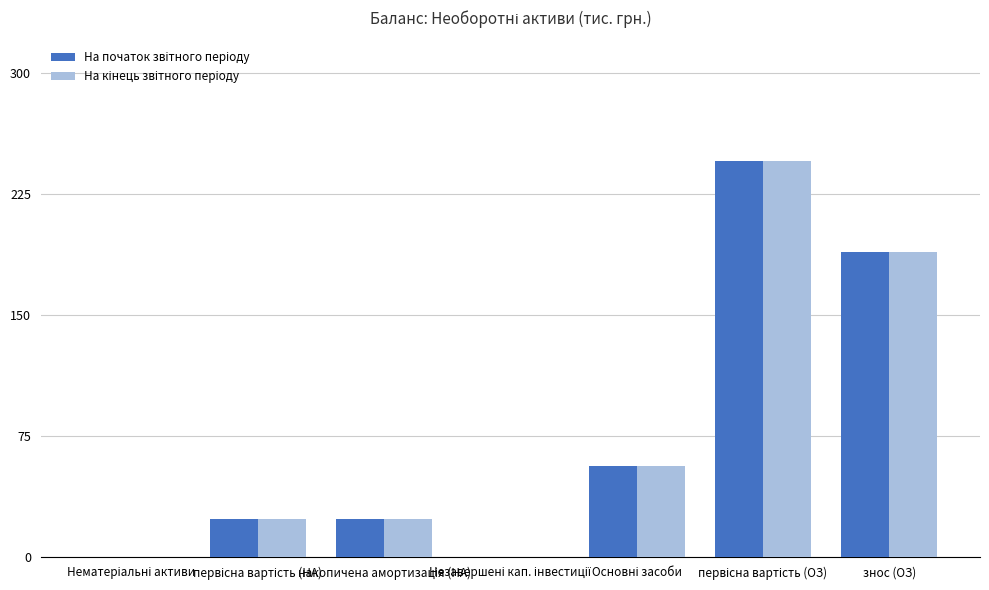

How many data points does each series have?

7